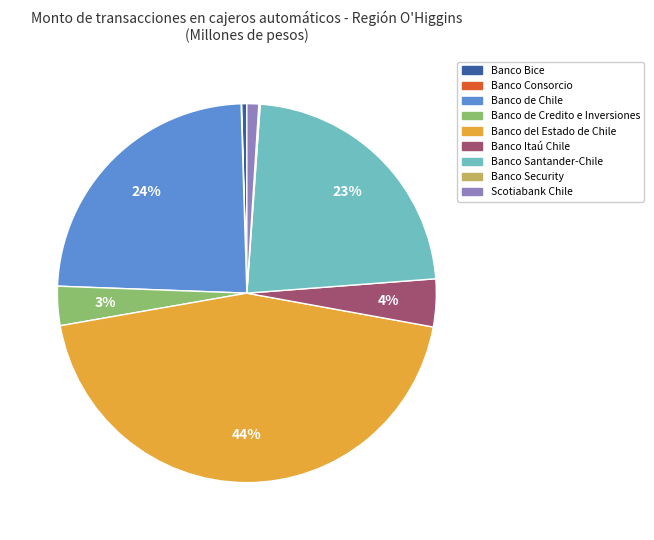

Between Banco del Estado de Chile and Banco de Credito e Inversiones, which is larger?

Banco del Estado de Chile